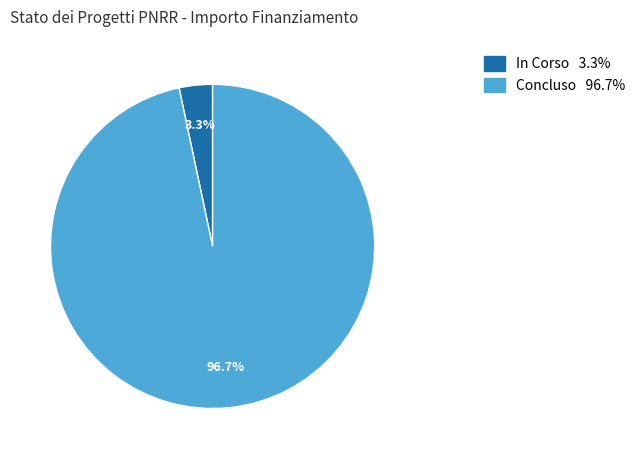

To the nearest percent, what is the difference between the largest and smallest slice percentages?

93%